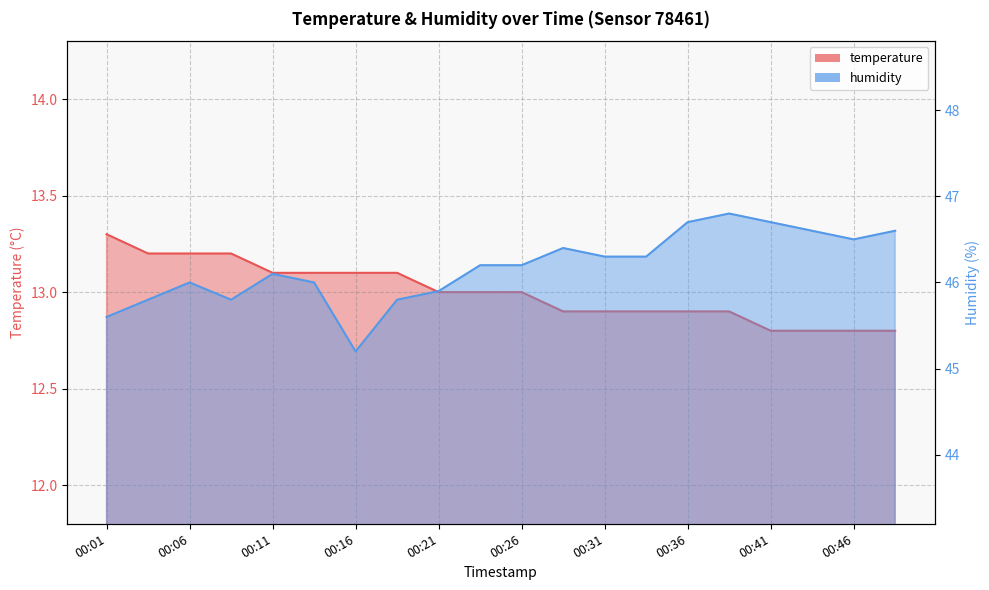

Which category has the highest value across all series?

00:38